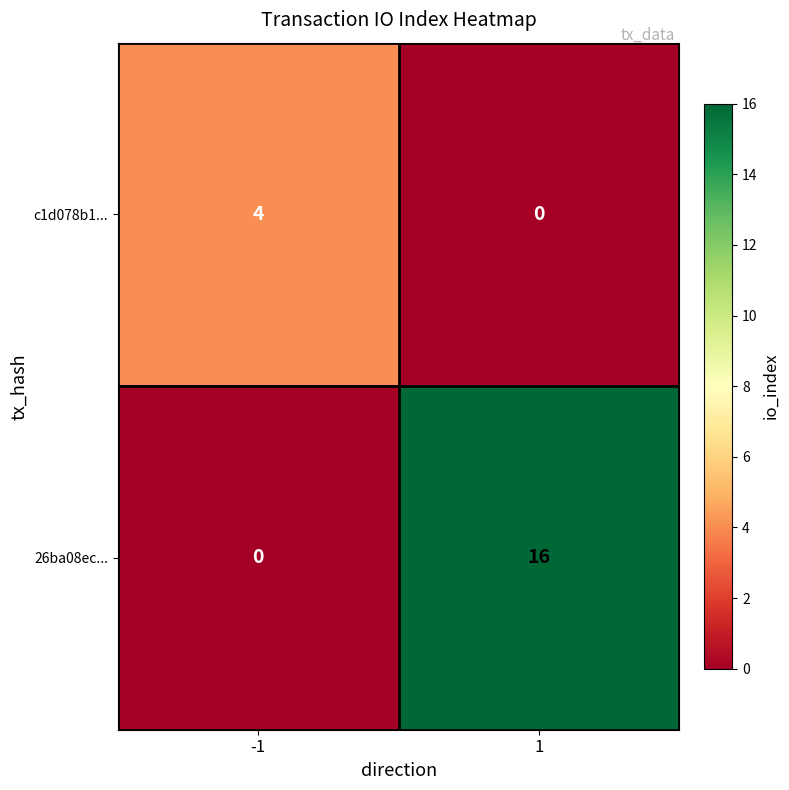

List the series in order of their overall mean, lowest first.

c1d078b1..., 26ba08ec...